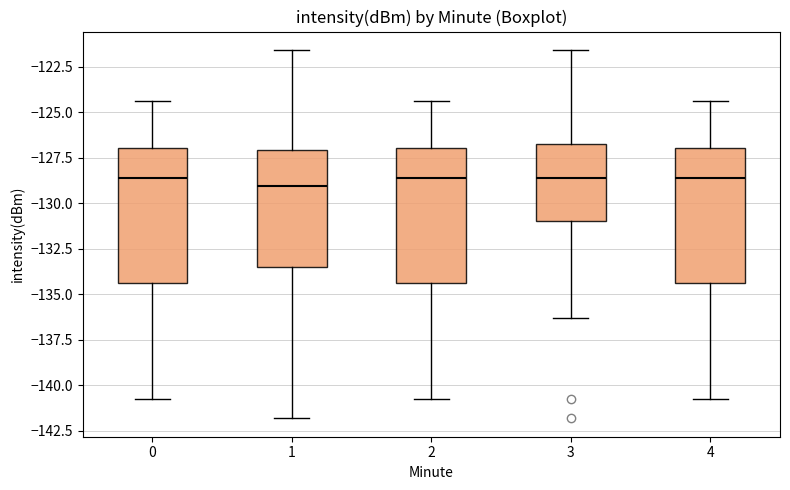

Reading left to right, read every box against the y-axis: the position of its median line, the range the box covers, and the ends of its whiskers. The values are not printed on the chart, so give them approximately, as read against the axis.

0: median -128.5, box -134.5 to -127.0, whiskers -141.0 to -124.5
1: median -129.0, box -133.5 to -127.0, whiskers -142.0 to -121.5
2: median -128.5, box -134.5 to -127.0, whiskers -141.0 to -124.5
3: median -128.5, box -131.0 to -127.0, whiskers -136.5 to -121.5
4: median -128.5, box -134.5 to -127.0, whiskers -141.0 to -124.5